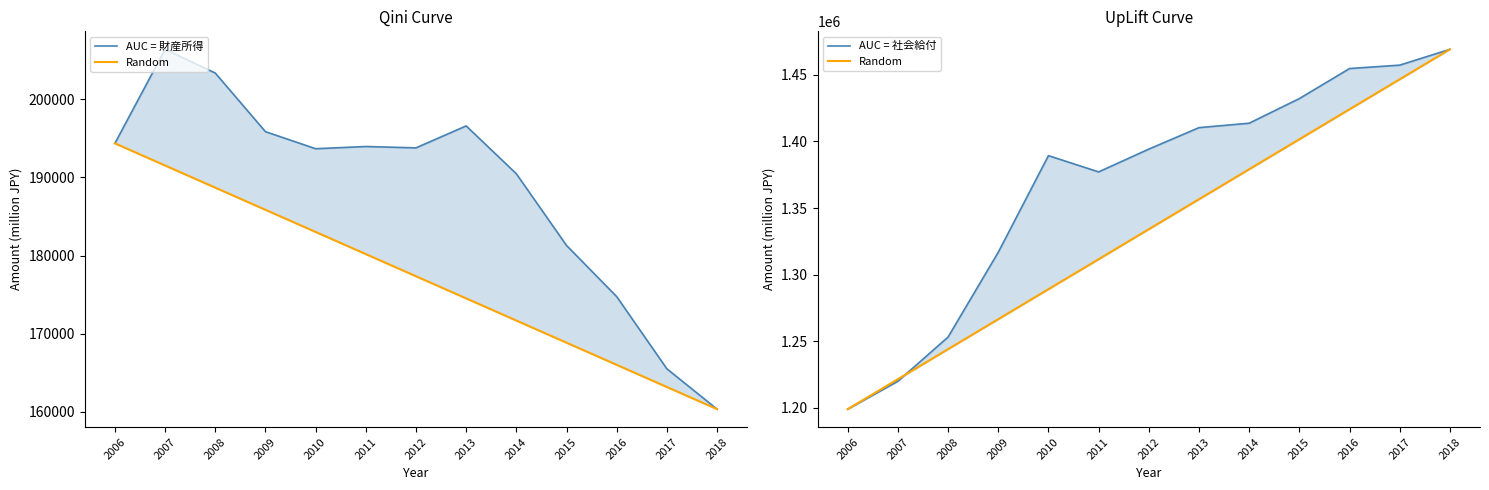

What is the sum of all Random values?

17343248.0